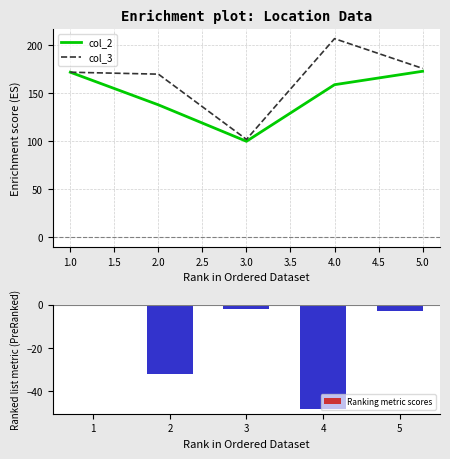

The col_3 series shows 176 at 5.0. True or false?

True